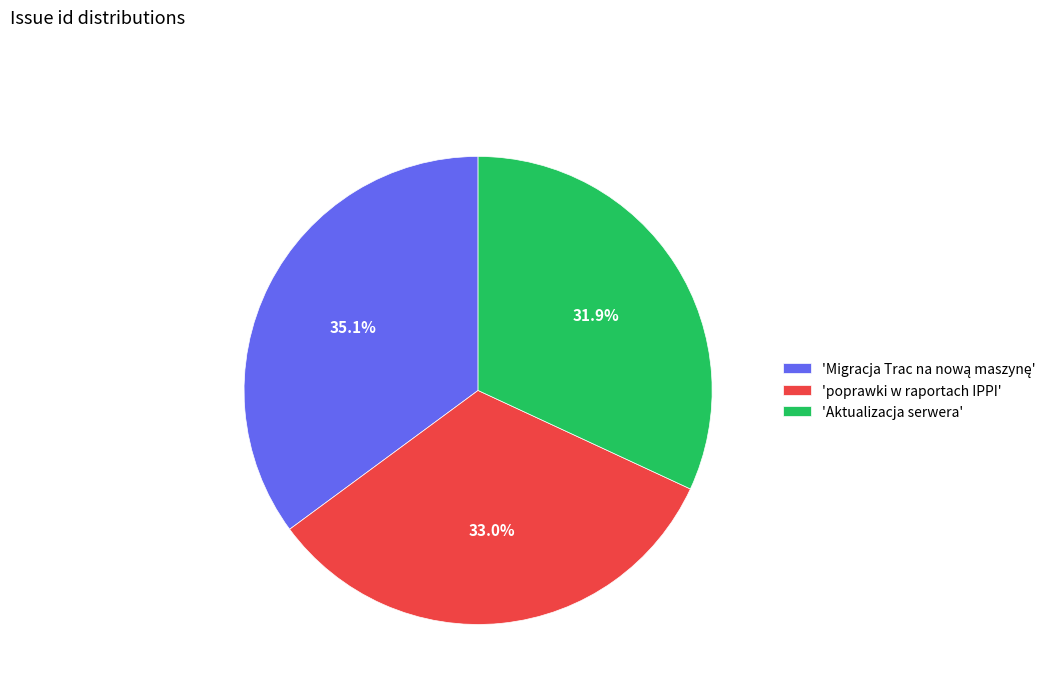

To the nearest percent, what is the difference between the largest and smallest slice percentages?

3%